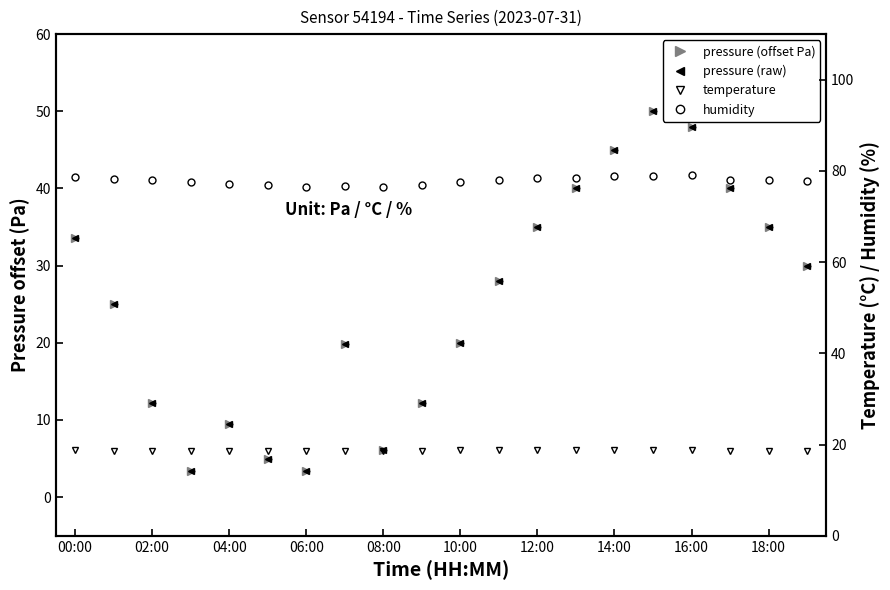

What is the label of the 10th point from the right?

10:00